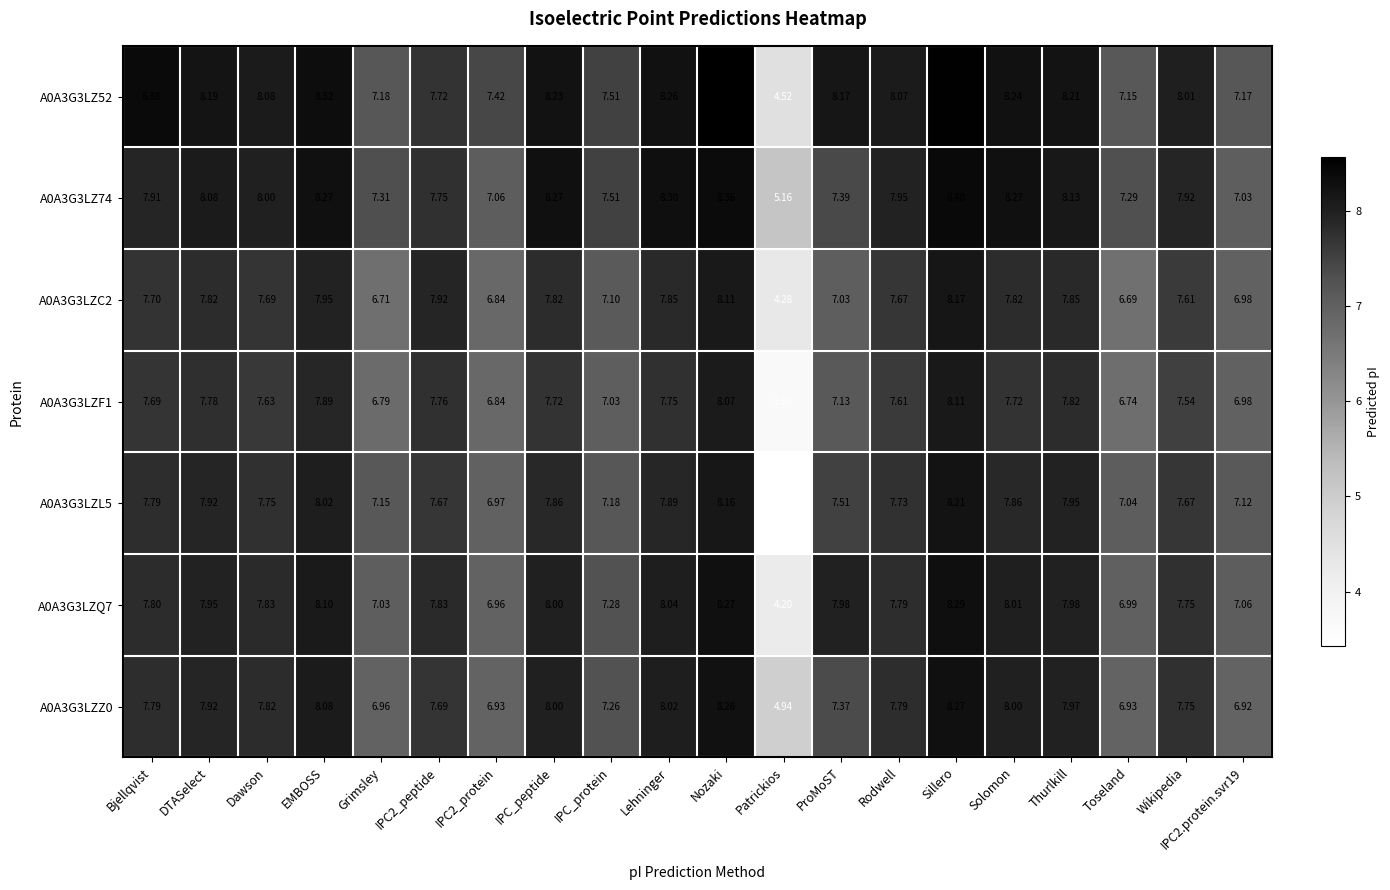

At which label is A0A3G3LZ52 closest to 6?

Toseland